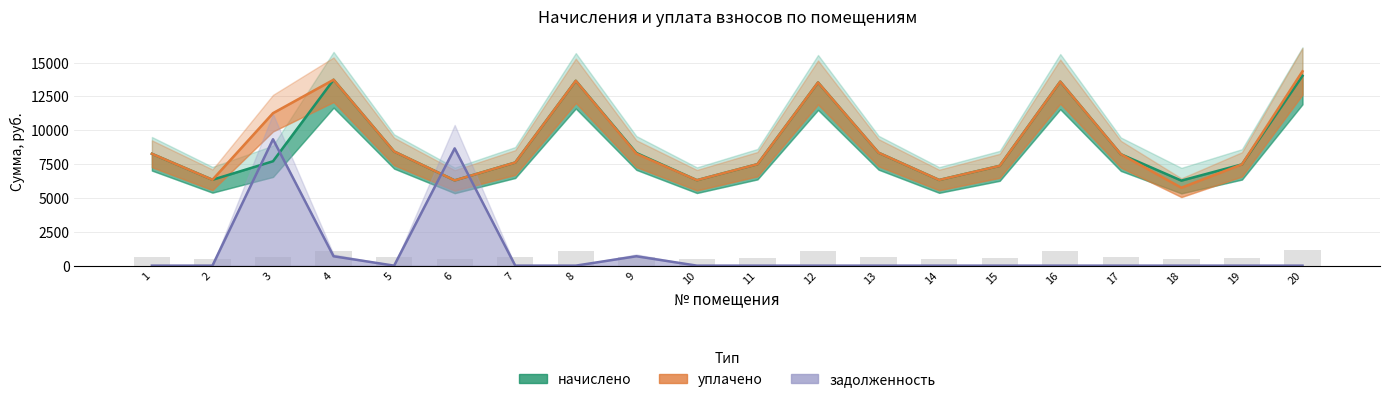

The value of уплачено at 4 is 13731.7. True or false?

True